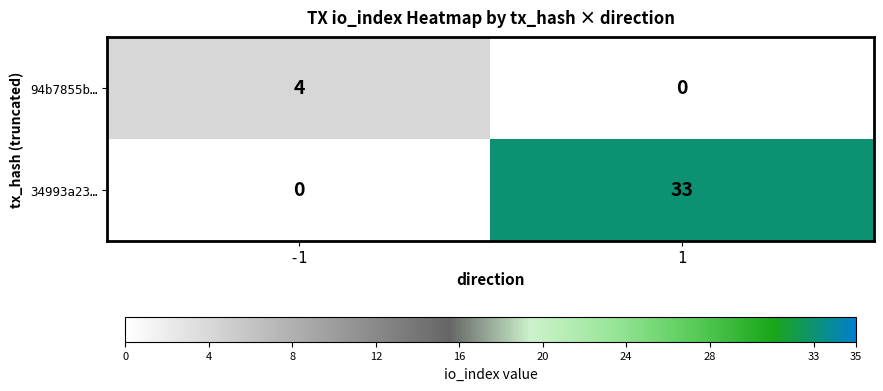

Rank the series by their maximum value, from lowest to highest.

94b7855b…, 34993a23…